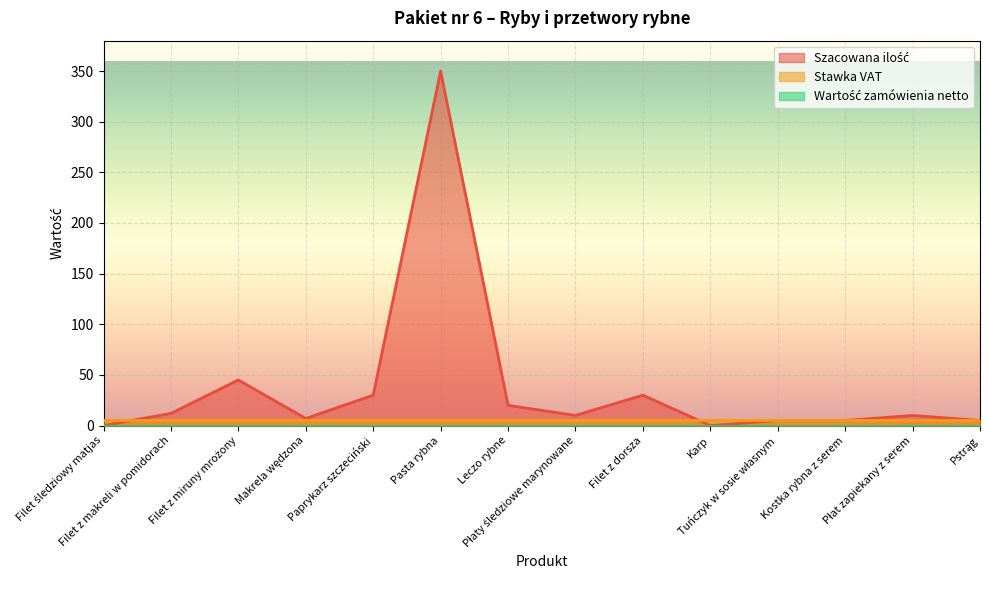

Reading left to right, list all the values displayed in this chart.

Szacowana ilość: Filet śledziowy matjas=0	Filet z makreli w pomidorach=12	Filet z miruny mrożony=45	Makrela wędzona=7	Paprykarz szczeciński=30	Pasta rybna=350	Leczo rybne=20	Płaty śledziowe marynowane=10	Filet z dorsza=30	Karp=0	Tuńczyk w sosie własnym=5	Kostka rybna z serem=5	Płat zapiekany z serem=10	Pstrąg=5
Stawka VAT: Filet śledziowy matjas=5	Filet z makreli w pomidorach=5	Filet z miruny mrożony=5	Makrela wędzona=5	Paprykarz szczeciński=5	Pasta rybna=5	Leczo rybne=5	Płaty śledziowe marynowane=5	Filet z dorsza=5	Karp=5	Tuńczyk w sosie własnym=5	Kostka rybna z serem=5	Płat zapiekany z serem=5	Pstrąg=5
Wartość zamówienia netto: Filet śledziowy matjas=0	Filet z makreli w pomidorach=0	Filet z miruny mrożony=0	Makrela wędzona=0	Paprykarz szczeciński=0	Pasta rybna=0	Leczo rybne=0	Płaty śledziowe marynowane=0	Filet z dorsza=0	Karp=0	Tuńczyk w sosie własnym=0	Kostka rybna z serem=0	Płat zapiekany z serem=0	Pstrąg=0